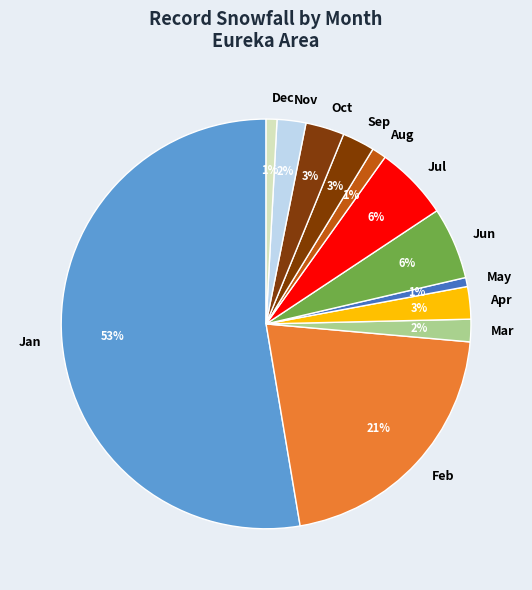

To the nearest percent, what portion does Apr represent?

3%